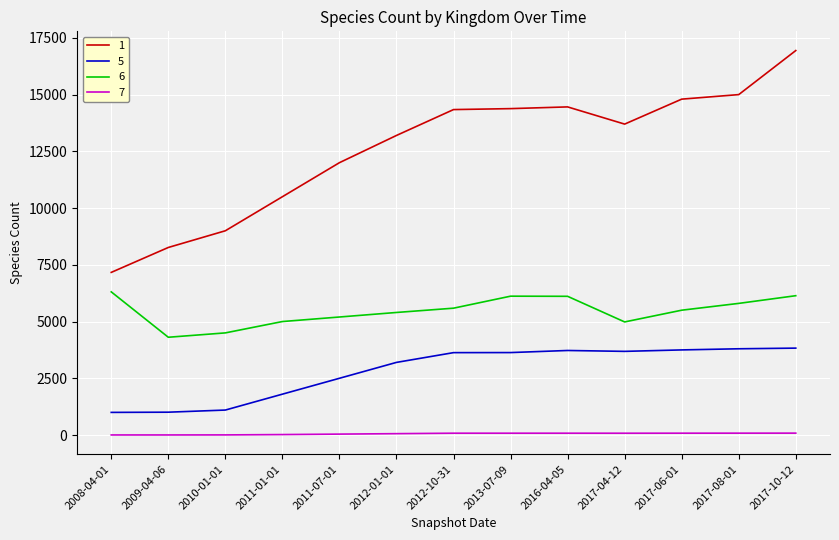

What is the maximum value shown in the chart?

16941